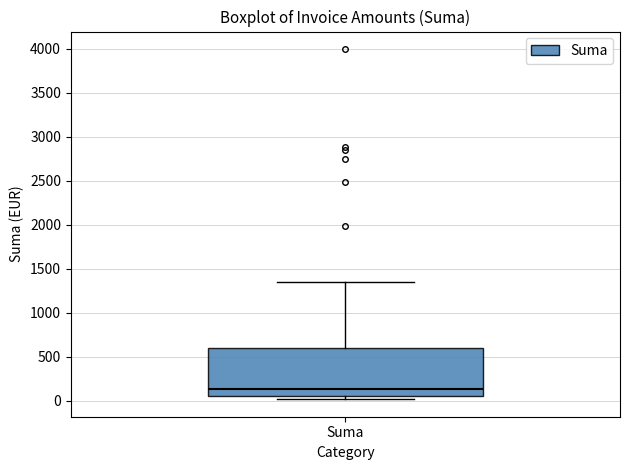

Transcribe this box plot: give where the median line is, the range the box spans, and where the two whiskers end, as read against the y-axis. The values are not printed on the chart, so give them approximately, as read against the axis.

median 150, box 50 to 600, whiskers 0 to 1350